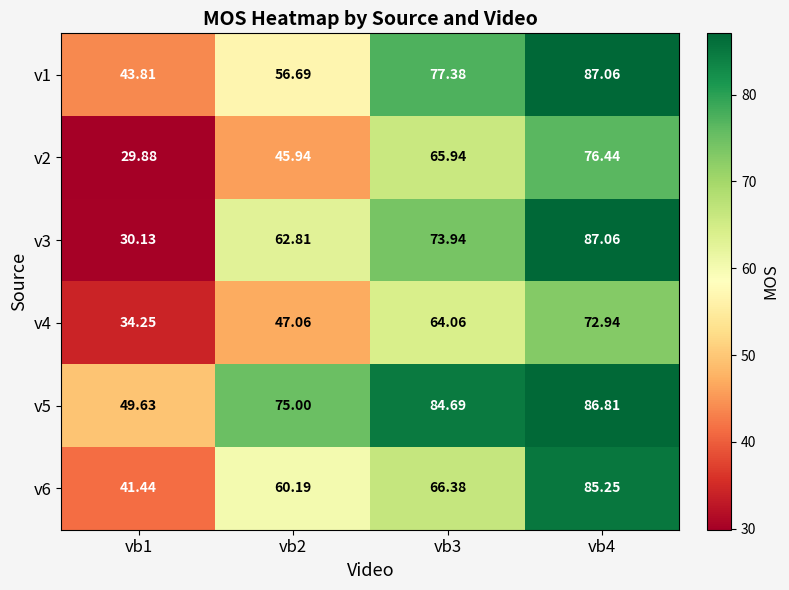

Is the value of v5 at vb3 greater than the value of v4 at vb2?

Yes